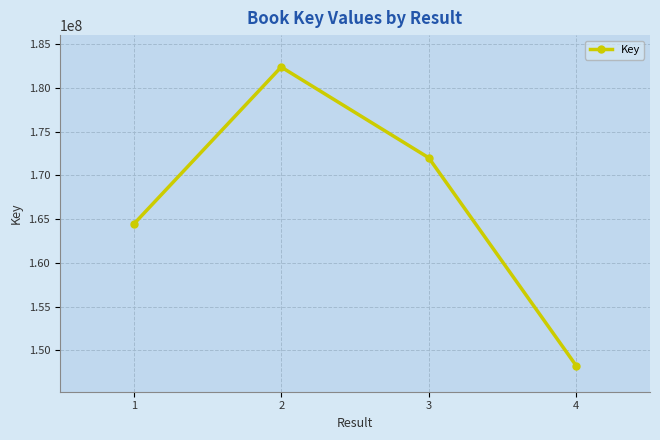

The chart shows a value of 46700889 at 1. True or false?

False